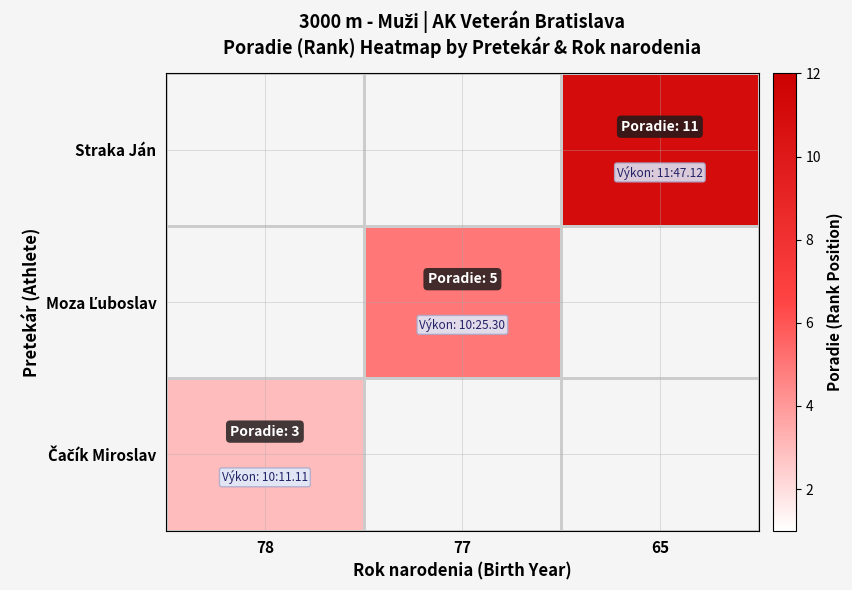

Rank the series by their average value, from highest to lowest.

Čačík Miroslav, Moza Ľuboslav, Straka Ján